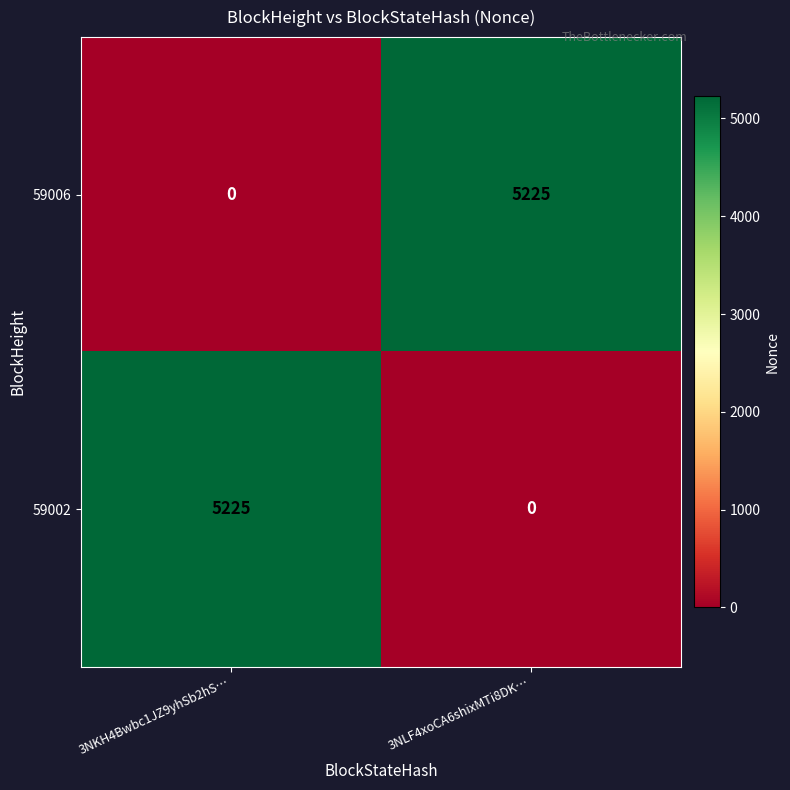

List the labels in order of 59006 value, largest first.

3NLF4xoCA6shixMTi8DK…, 3NKH4Bwbc1JZ9yhSb2hS…